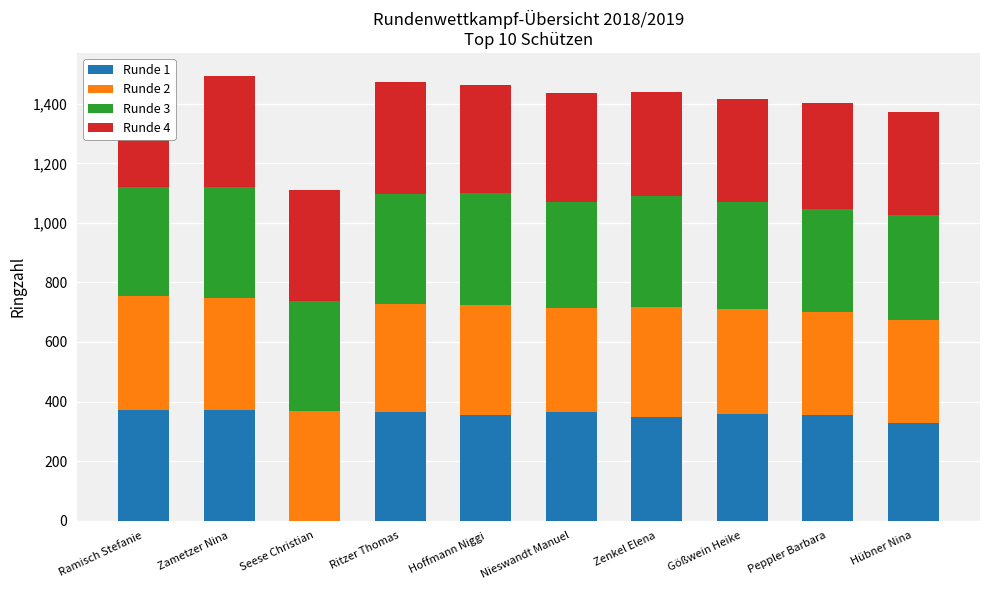

Is it true that Runde 2 equals 215 at Nieswandt Manuel?

False